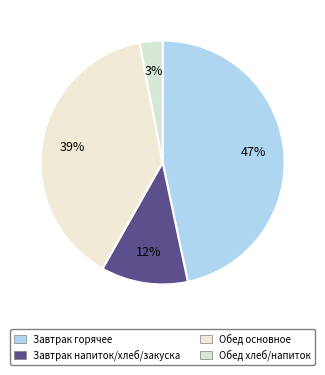

How many segments does this pie chart have?

4